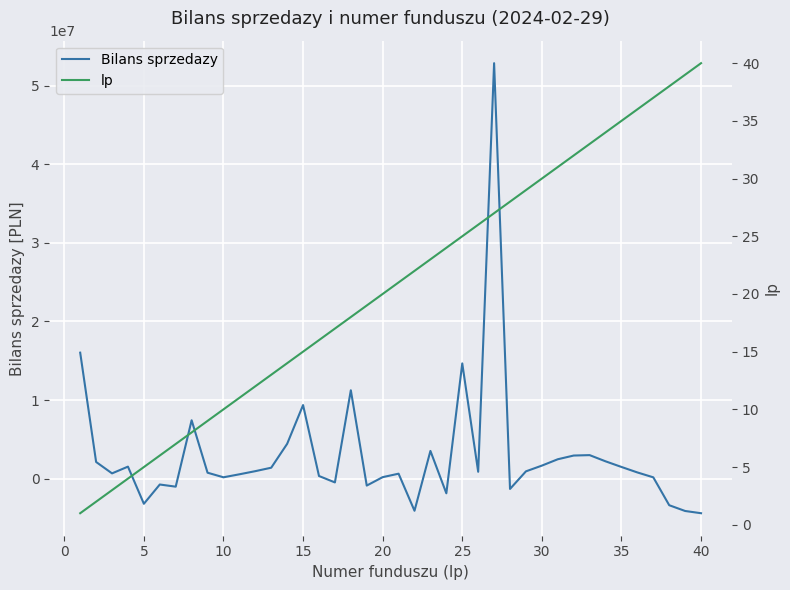

Does the chart display data point markers on the line(s)?

No